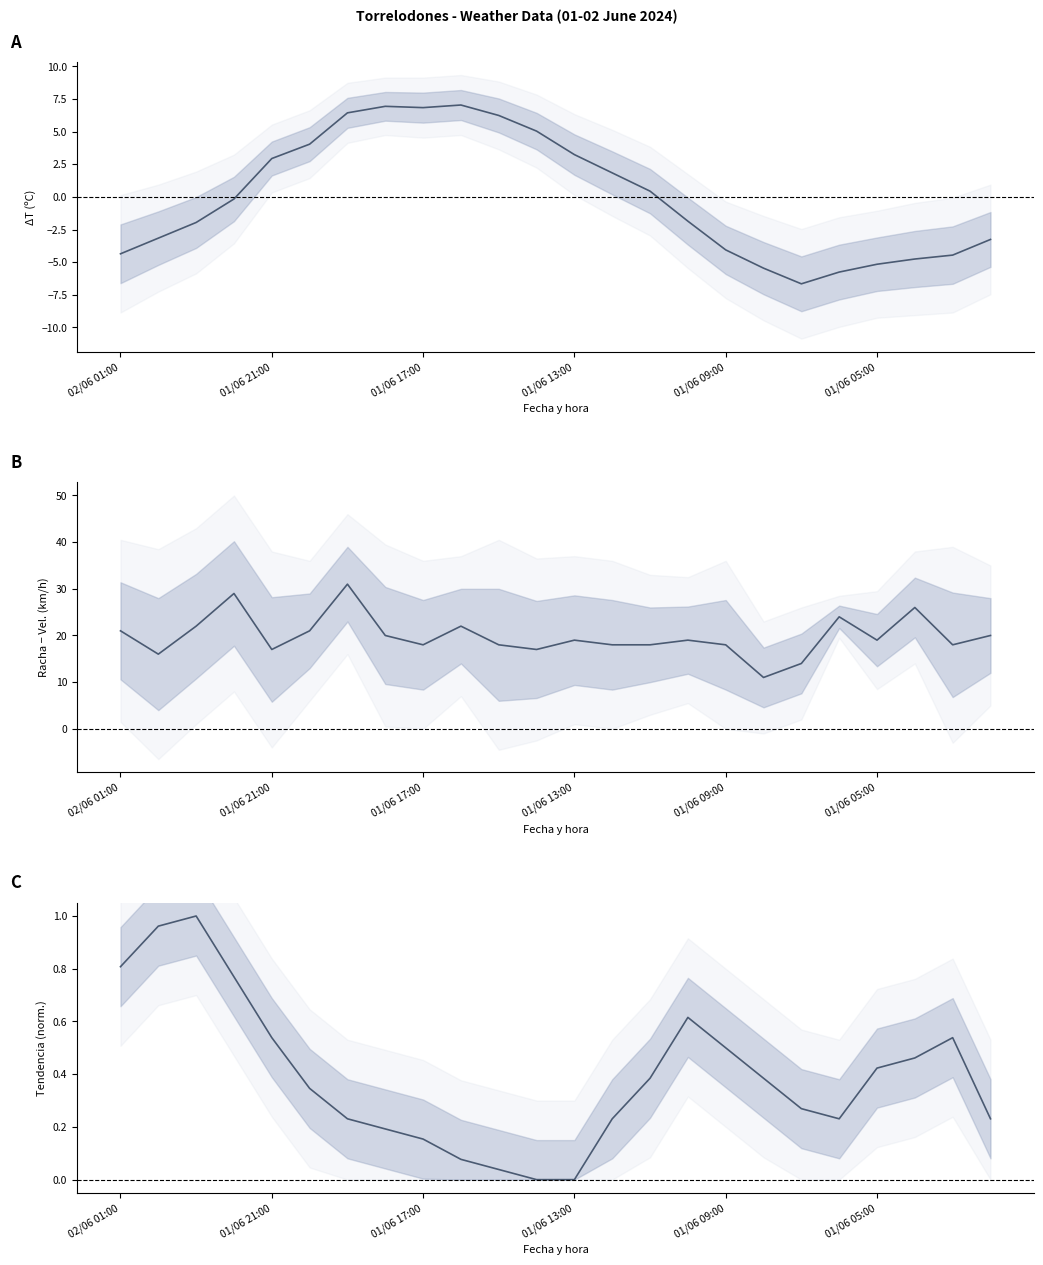

True or false: Racha − Velocidad viento (km/h) has a value of 18.0 at 01/06 09:00.

True